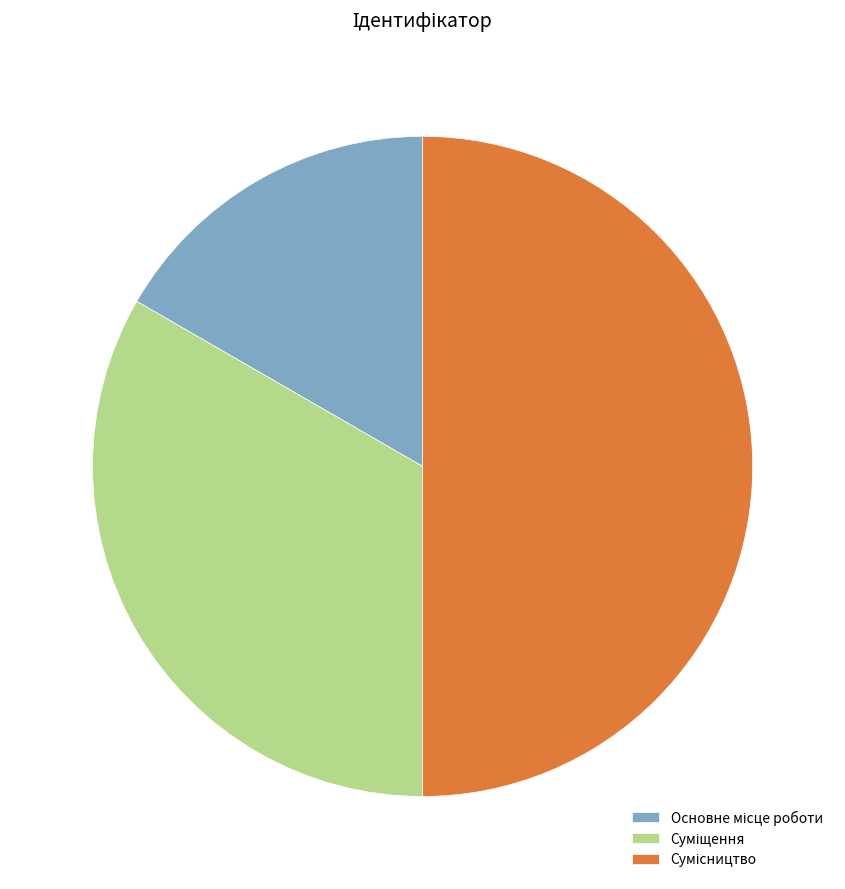

Which category has the smallest portion of the pie?

Основне місце роботи